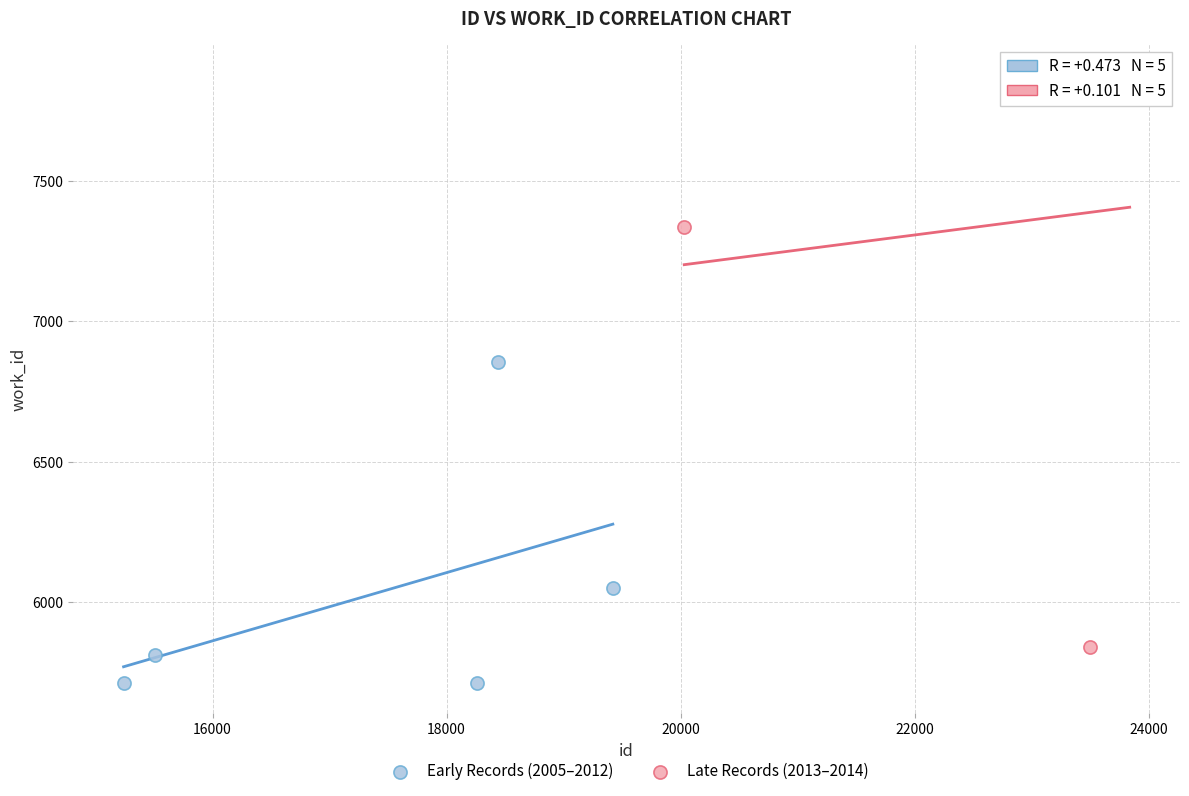

Which series contains the highest Y value?

Late Records (2013–2014)